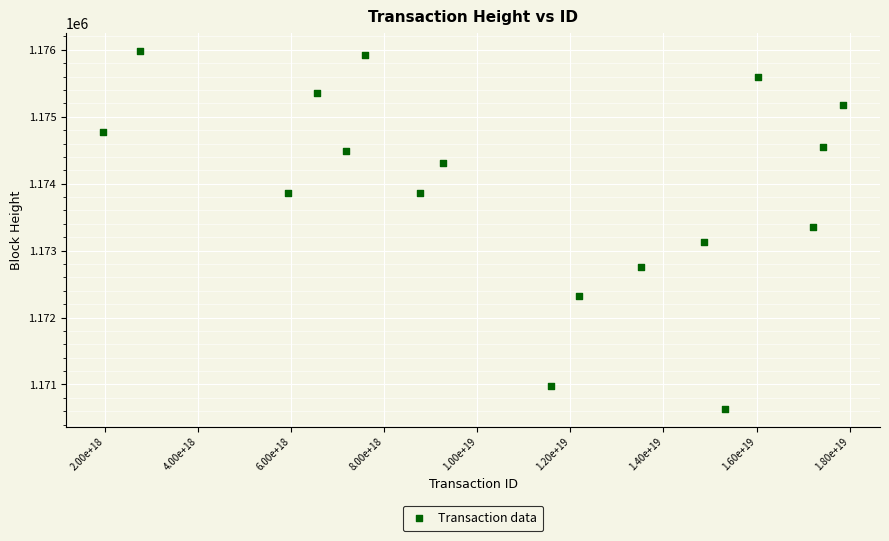

What is the range of Y values (max minus min)?

5350